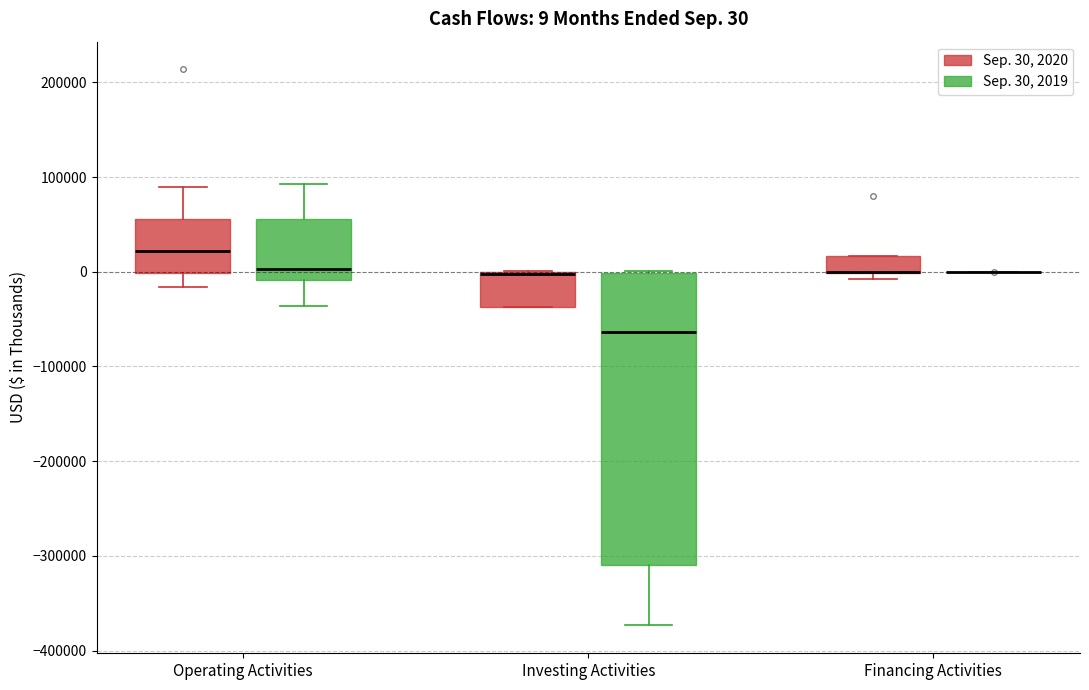

Which box is the tallest, from its lower edge to its upper edge?

Investing Activities (Sep. 30, 2019)